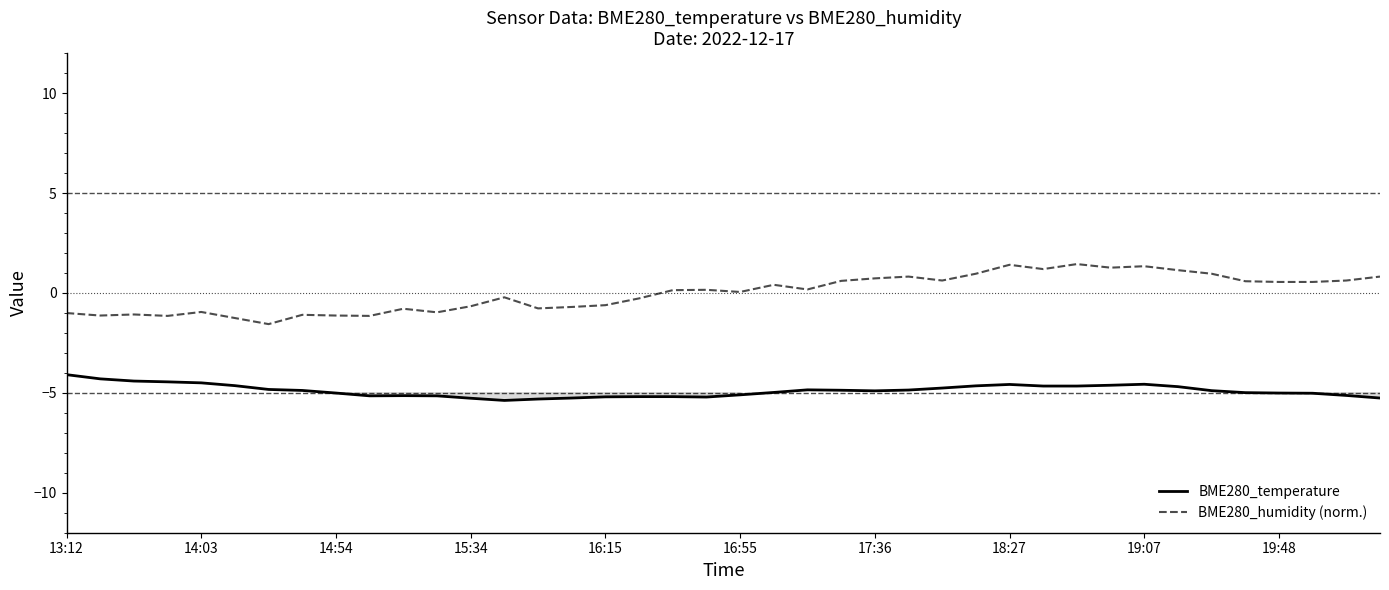

What is the maximum value for BME280_temperature?

-4.1